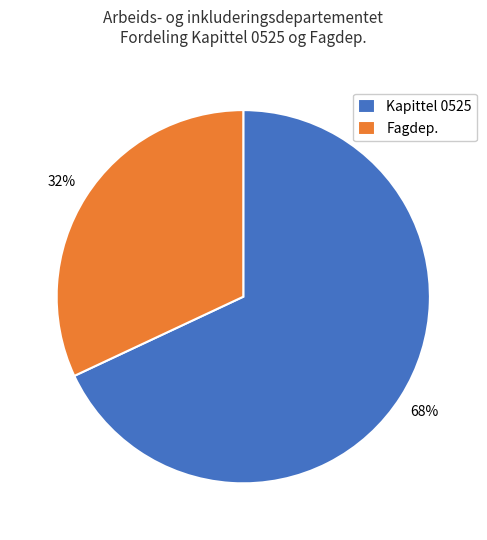

Is the sum of Fagdep. and Kapittel 0525 greater than half?

Yes